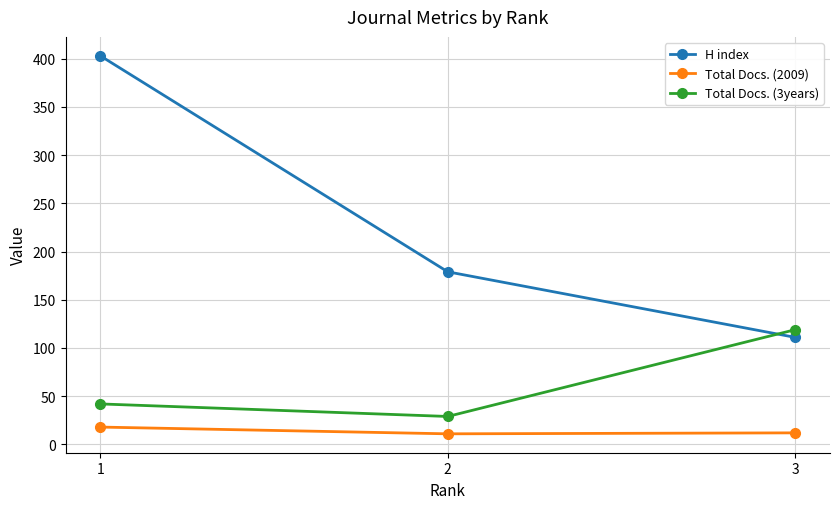

What is the average value of the Total Docs. (3years) series?

63